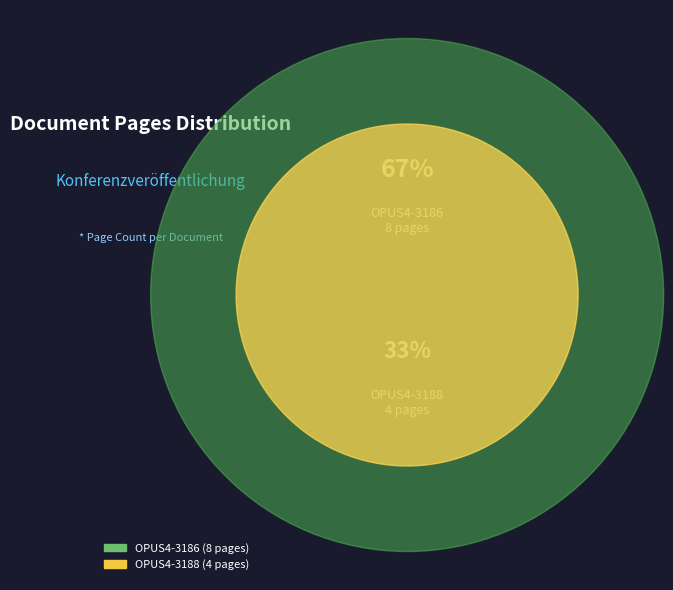

What percentage is the OPUS4-3188 slice, to the nearest percent?

33%